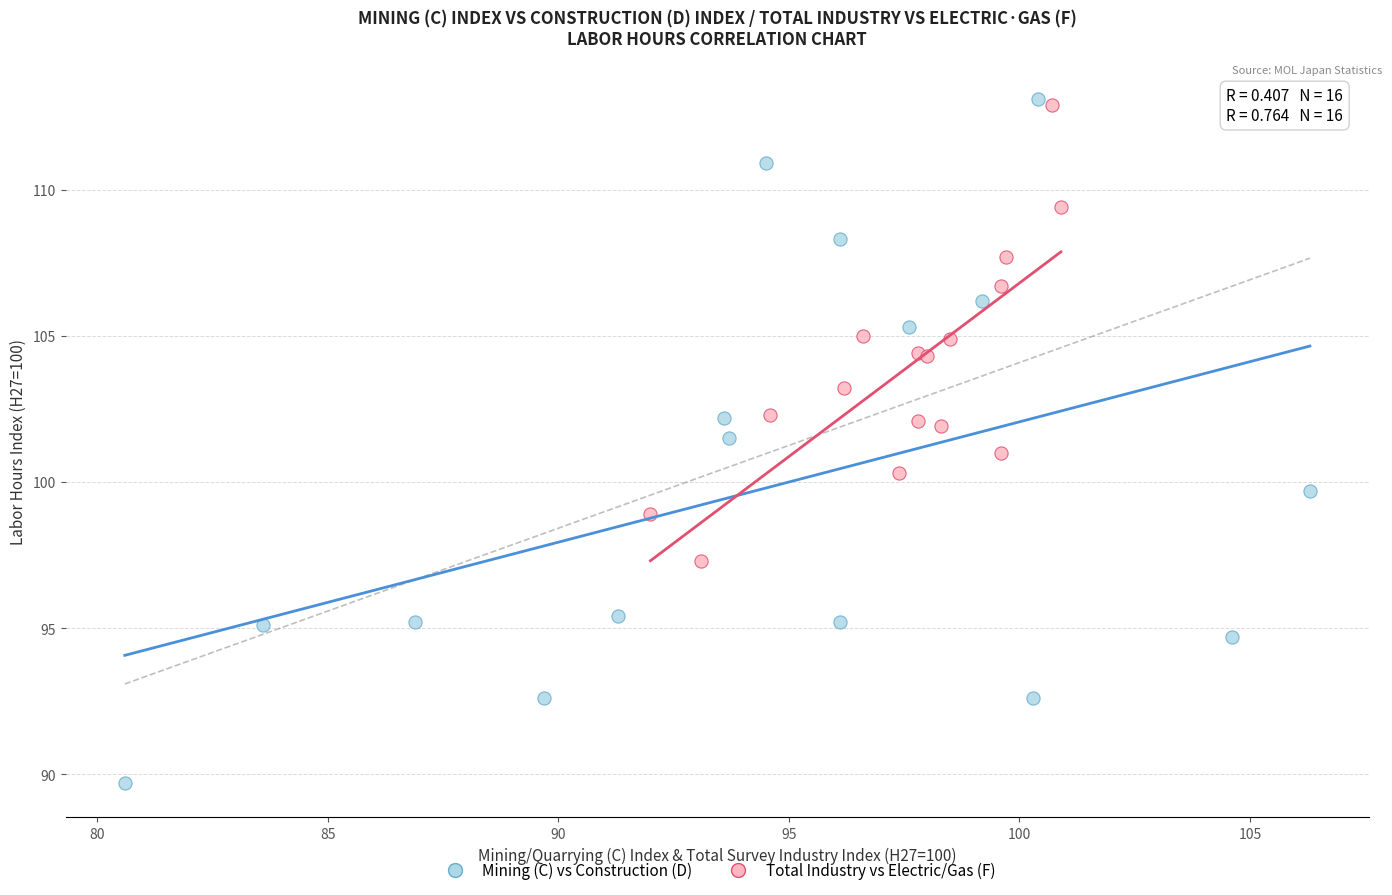

Which series has the widest spread of Y values?

Mining (C) vs Construction (D)